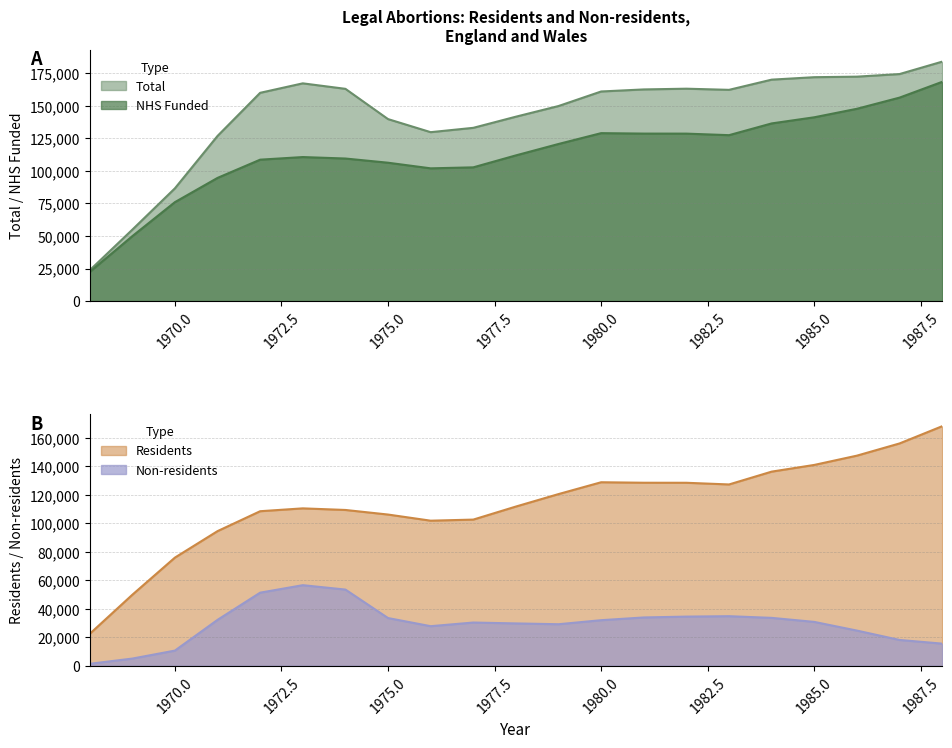

Rank the series by their maximum value, from highest to lowest.

Total, NHS Funded, Residents, Non-residents